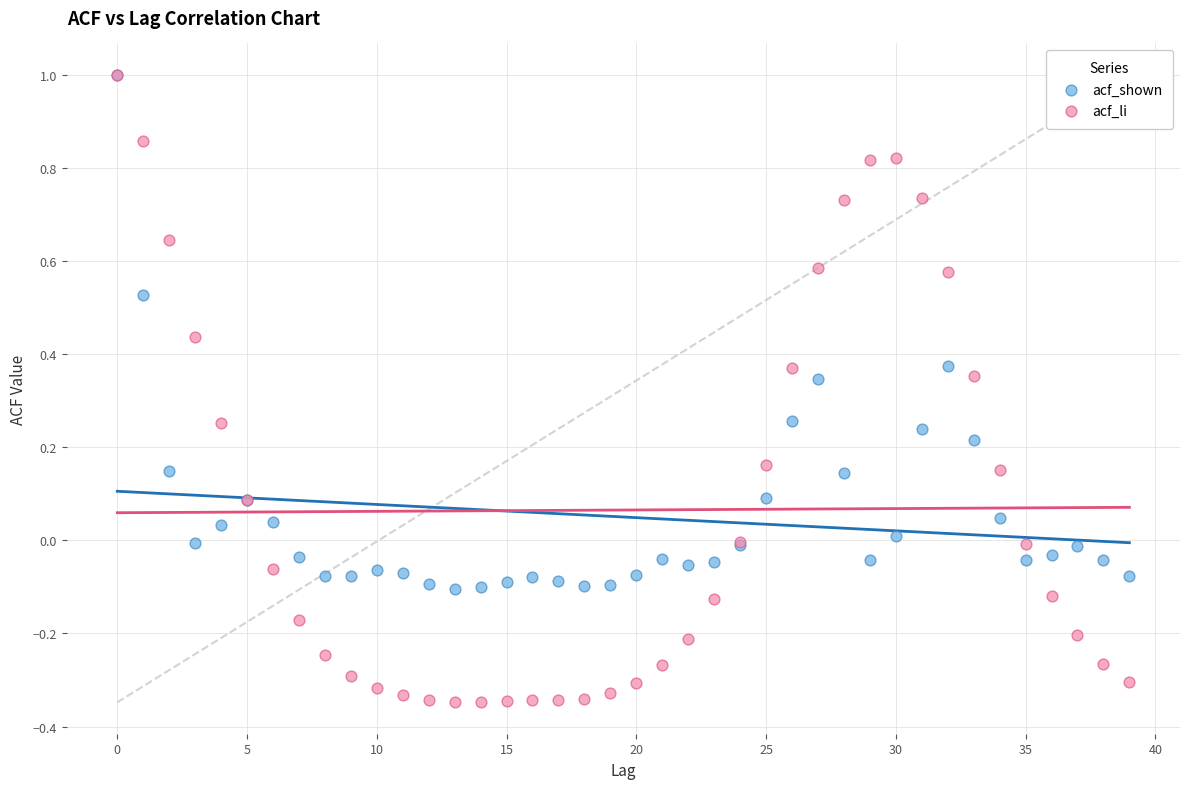

What are all the series names shown in the legend?

acf_shown, acf_li